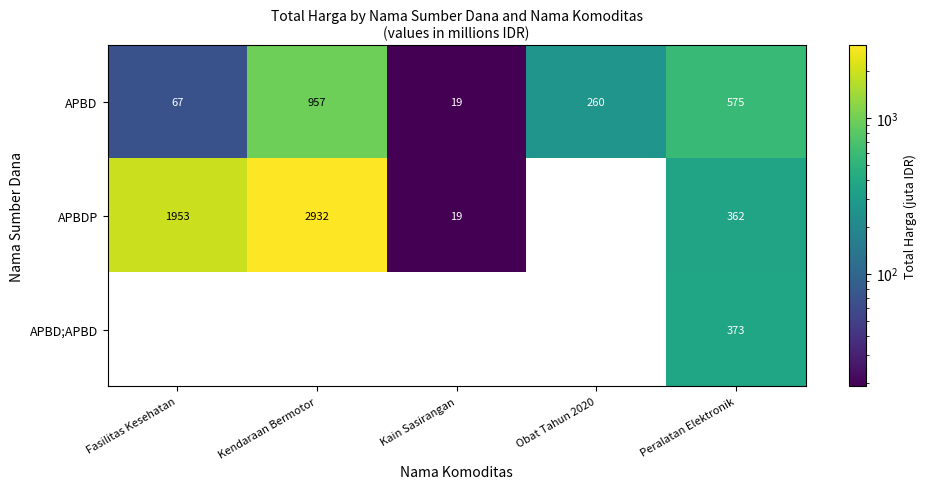

Which label corresponds to the largest value in the chart?

Kendaraan Bermotor